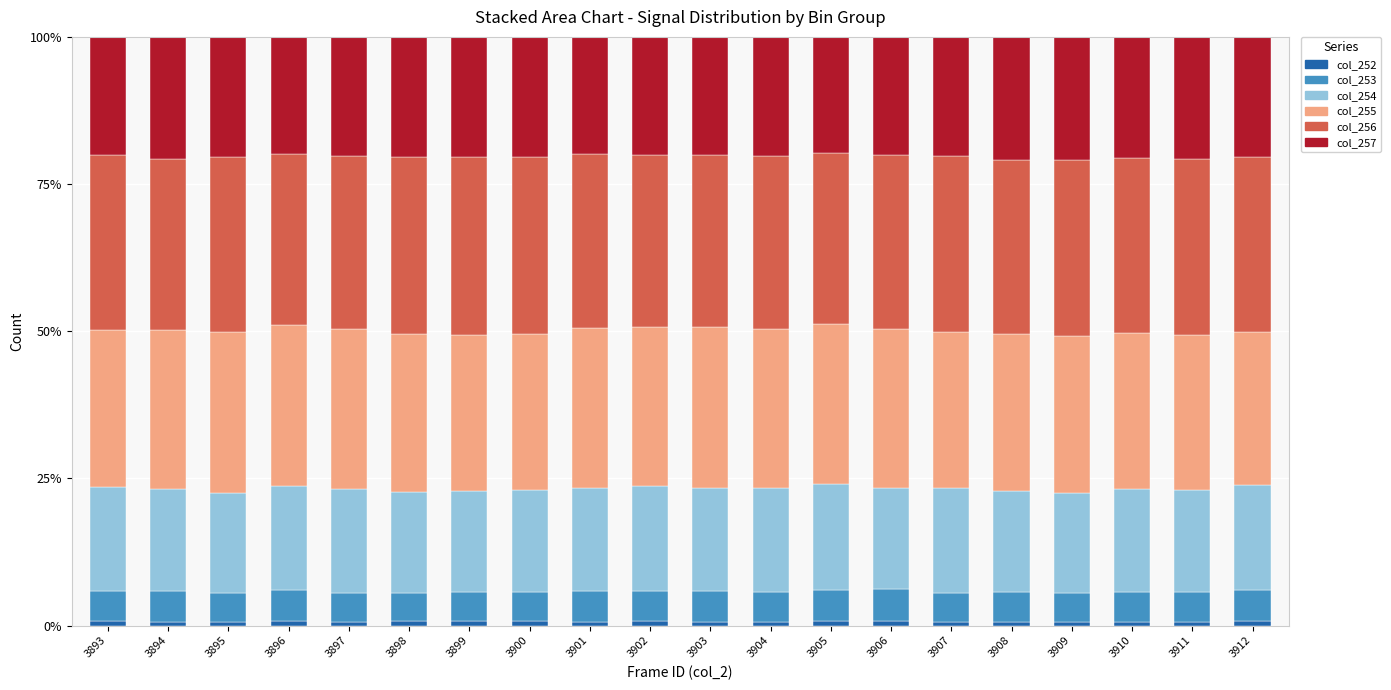

What is the average value of the col_253 series?

5.1